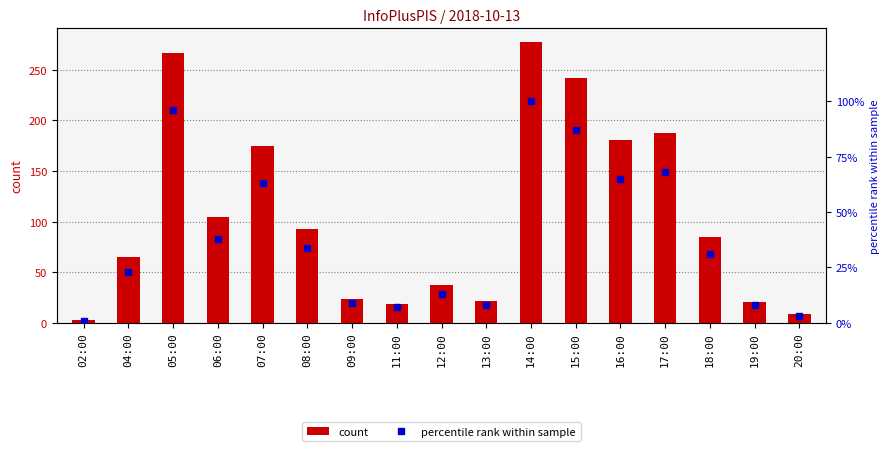

Which series has the largest range (max minus min)?

count